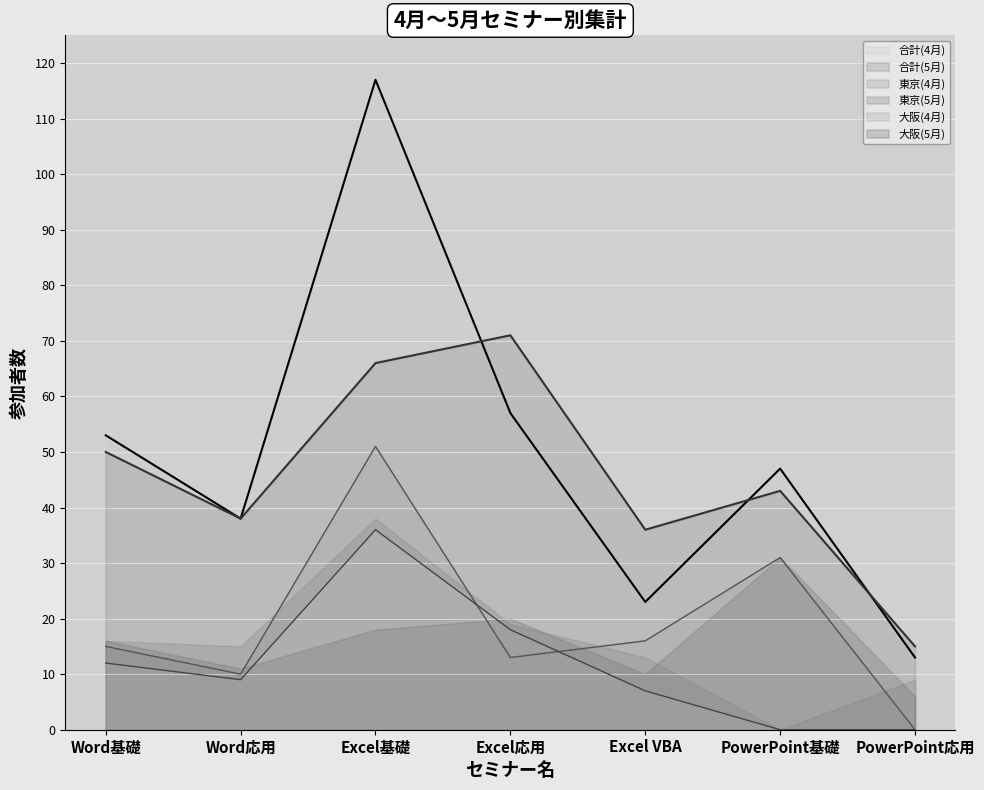

Which series has the widest spread of values?

合計(4月)